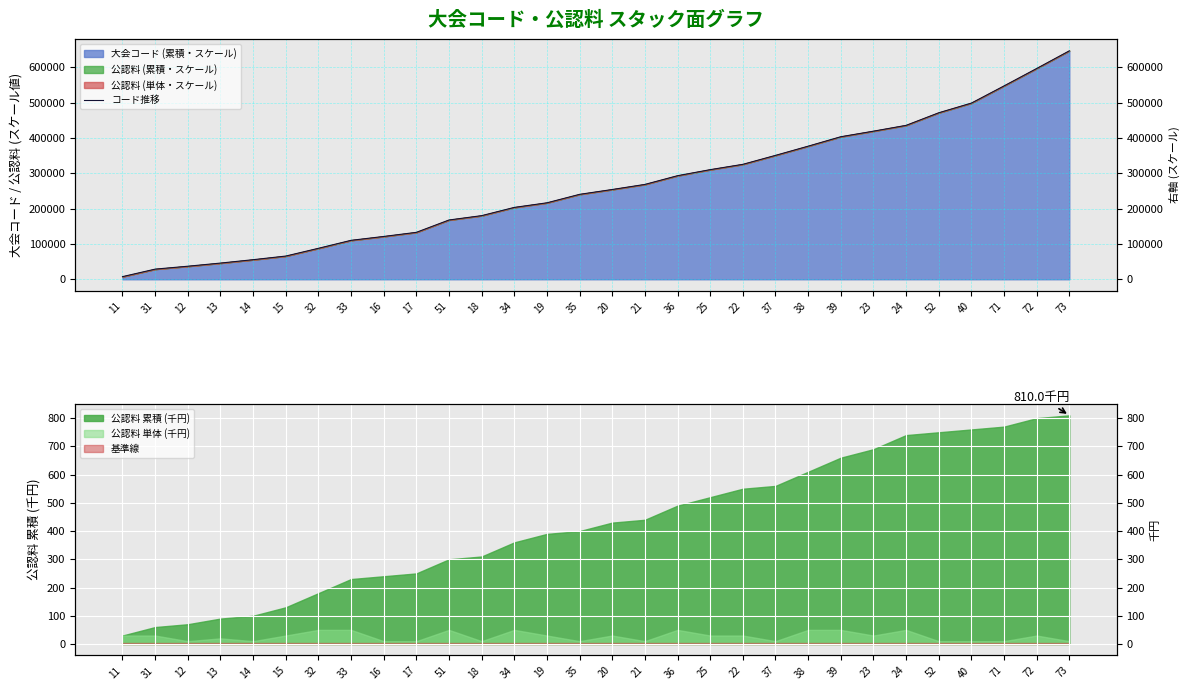

What is the change in value from 14 to 22?

+269863.0